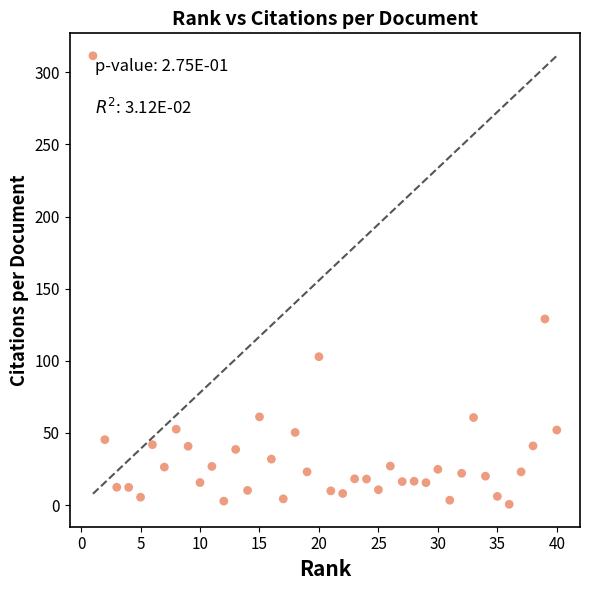

What Y value in the scatter plot is closest to 156?

129.0